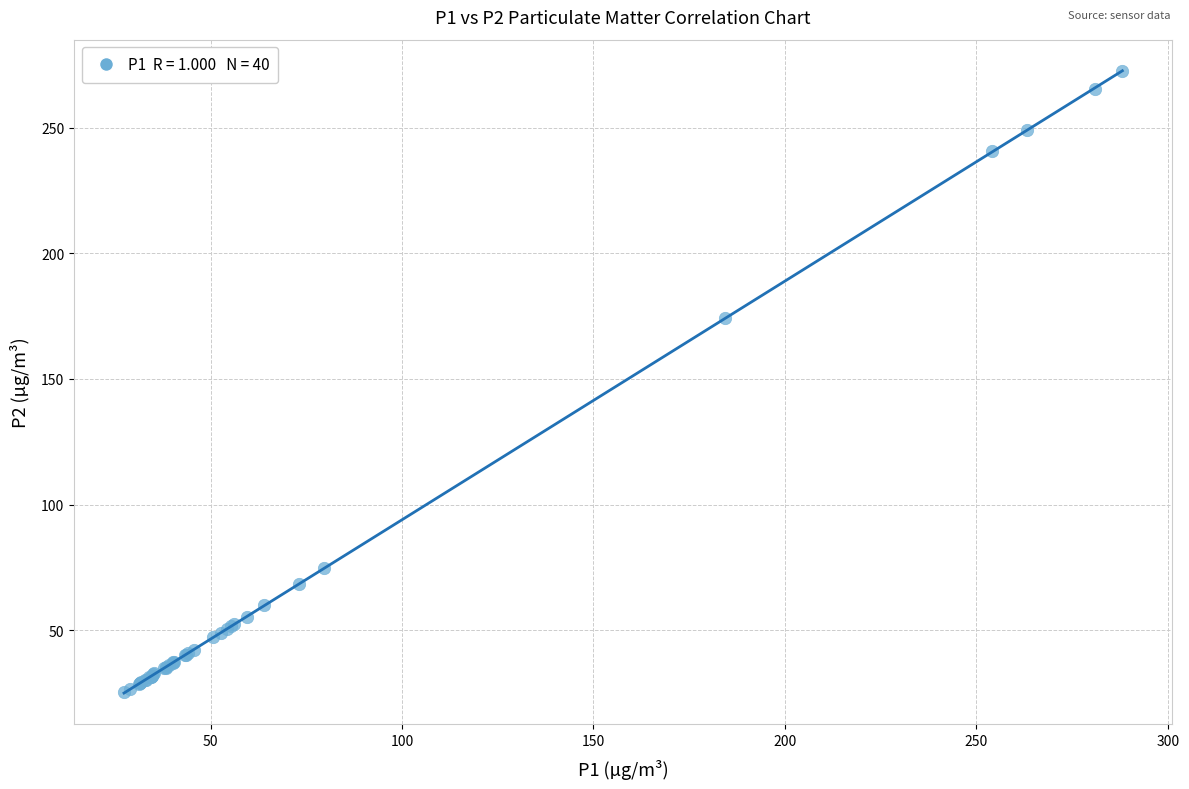

What Y value in the scatter plot is closest to 148?

174.3